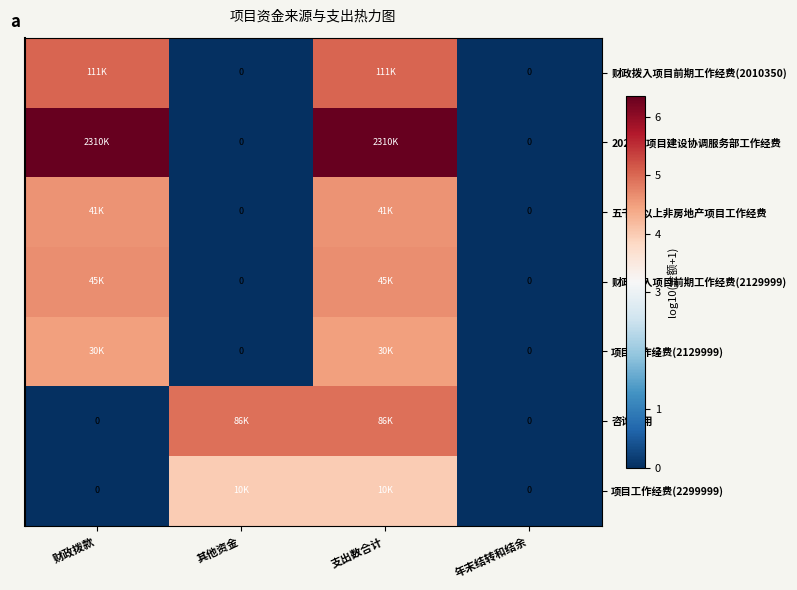

How many distinct data groups are displayed?

7